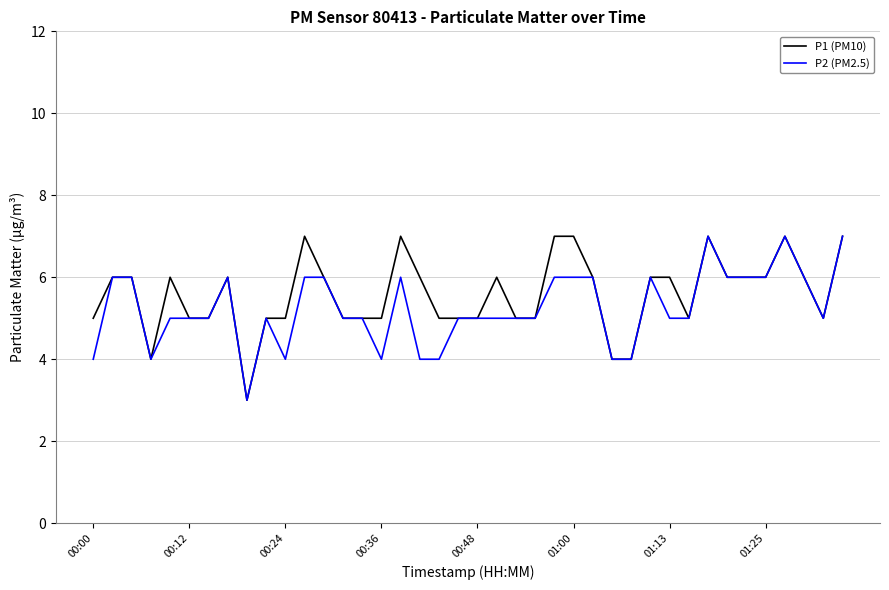

What is the difference between the maximum and minimum values in the P2 (PM2.5) series?

4